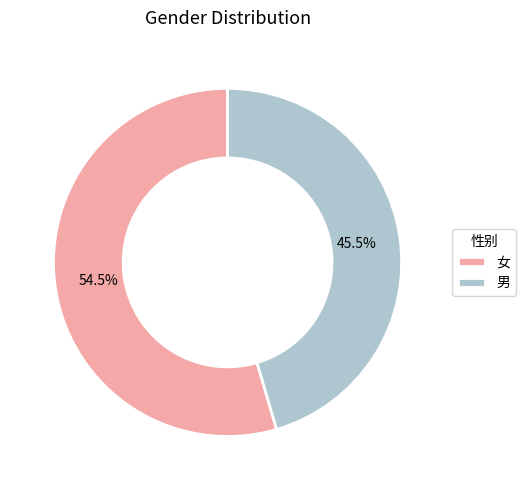

How many slices are in this pie chart?

2